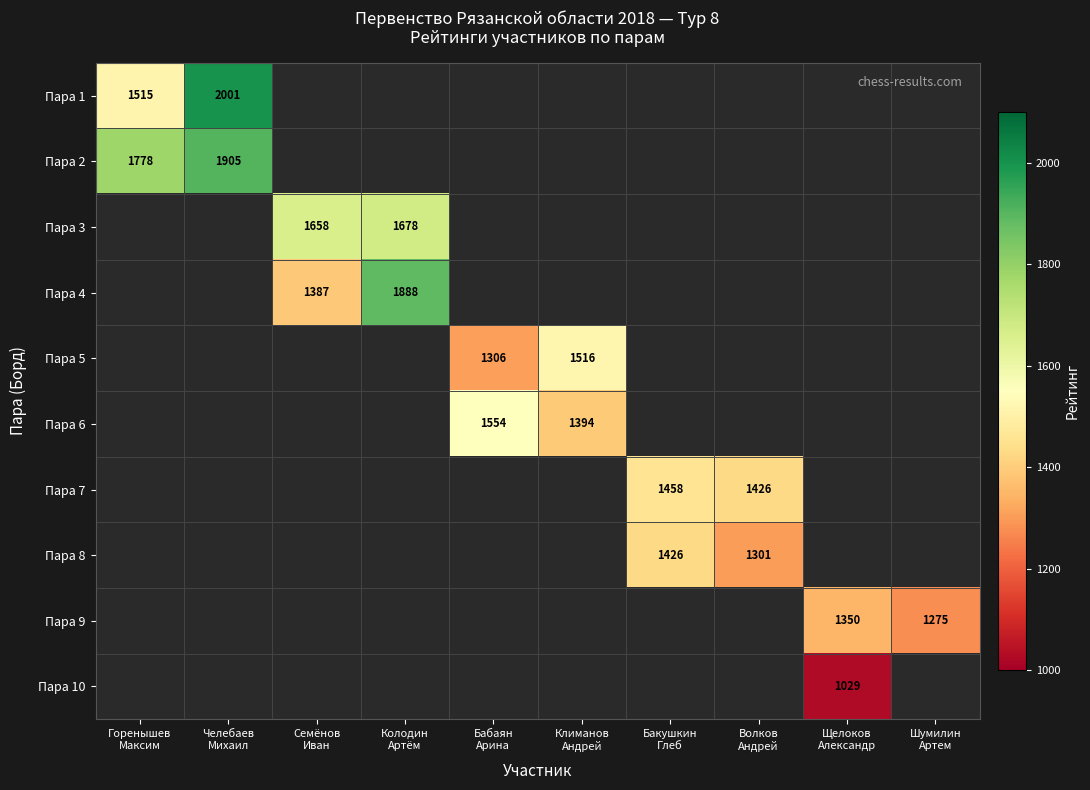

Is the value of Пара 10 at Челебаев Михаил greater than the value of Пара 1 at Челебаев Михаил?

No